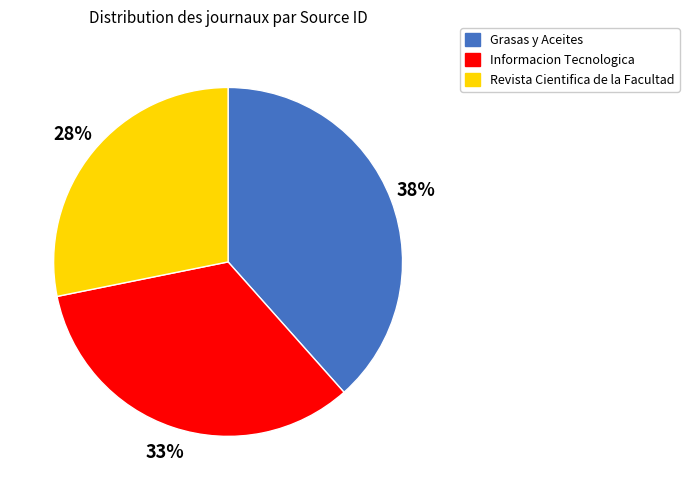

What percentage is the Informacion Tecnologica slice, to the nearest percent?

33%